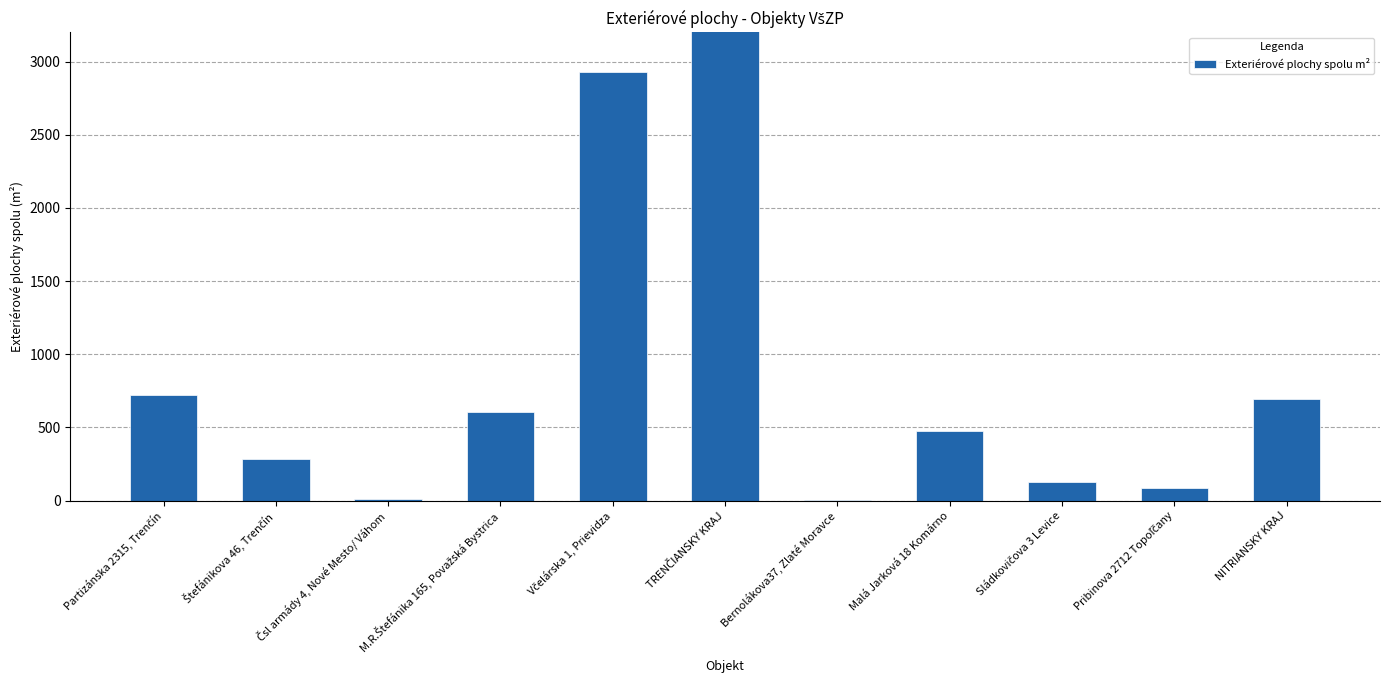

At which category does the chart reach its minimum across all series?

Bernolákova37, Zlaté Moravce